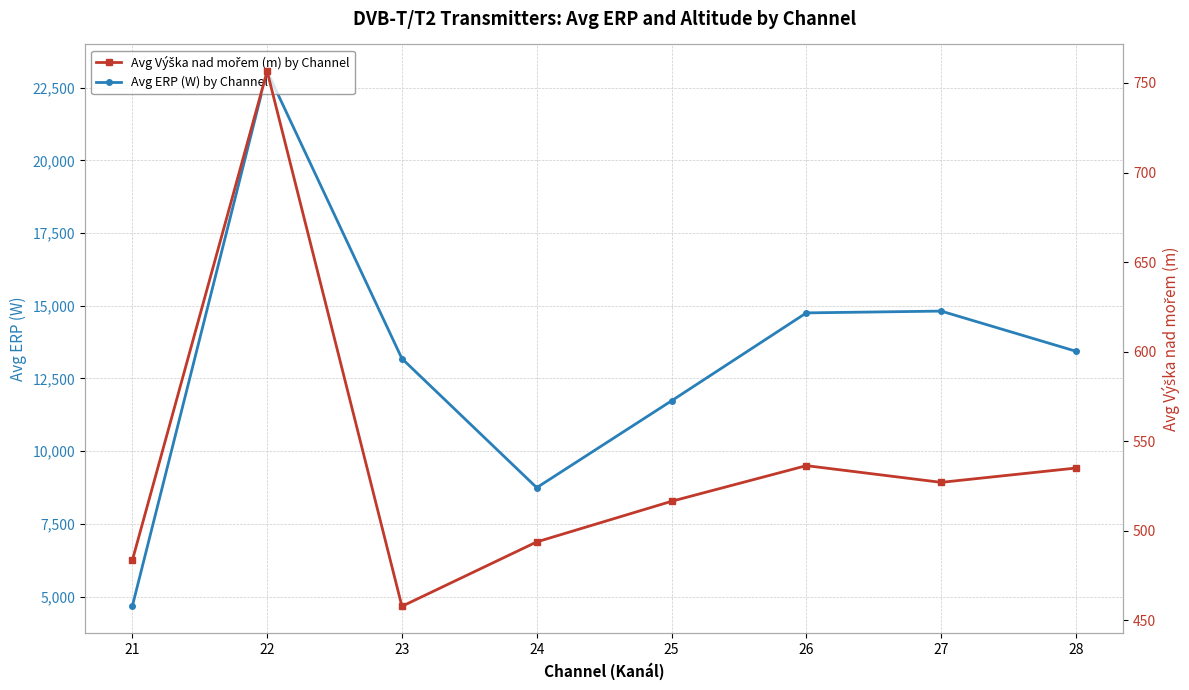

Reading left to right, extract all data points from this chart.

Avg ERP (W) by Channel: 21=4668.1	22=23063.8	23=13183.7	24=8746.8	25=11732.3	26=14755.0	27=14816.6	28=13436.2
Avg Výška nad mořem (m) by Channel: 21=483.4	22=756.6	23=457.8	24=493.8	25=516.4	26=536.3	27=527.0	28=535.0